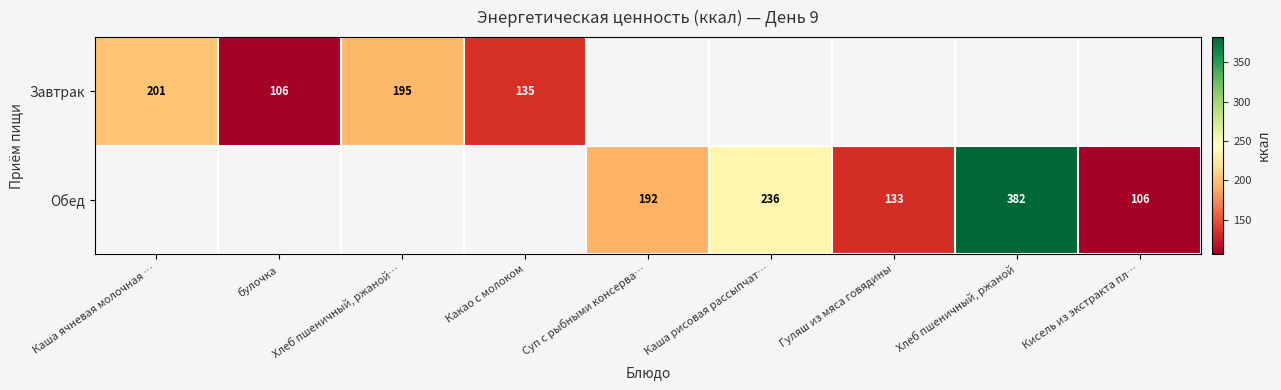

What is the greatest value displayed?

382.2